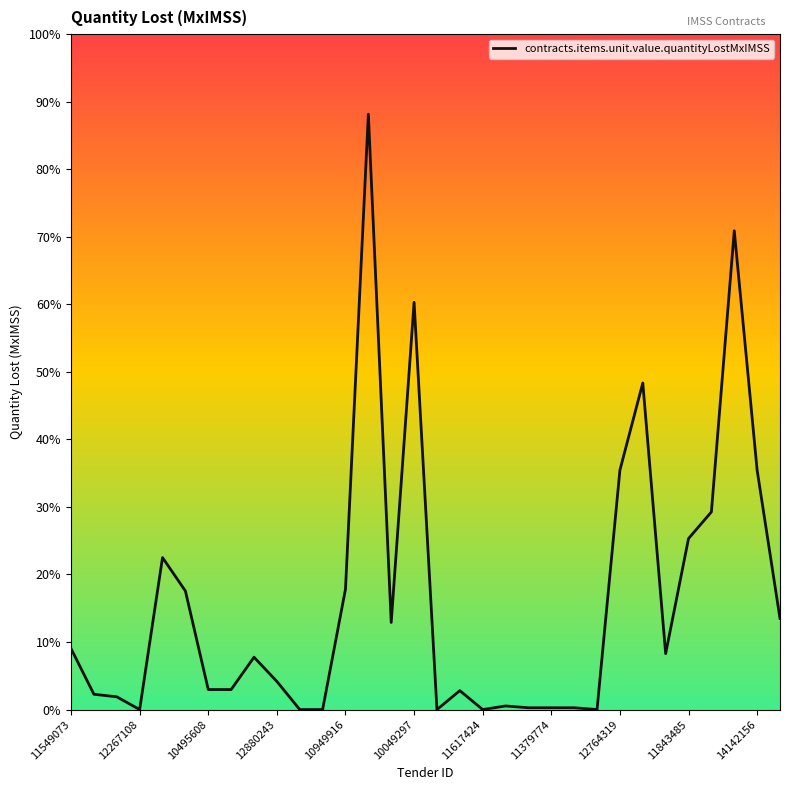

What position from the left is 17?

18